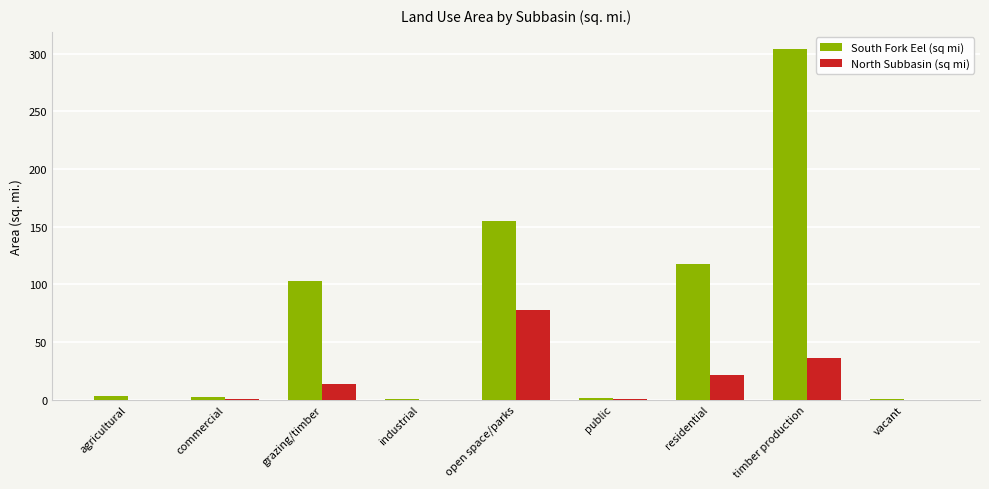

Where is South Fork Eel (sq mi) nearest to the value 151?

open space/parks